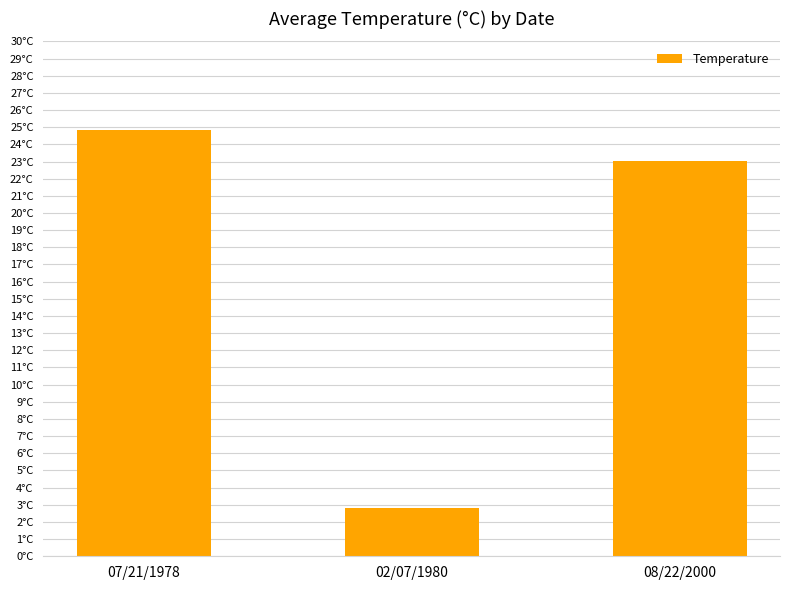

How many data points are less than 23?

1